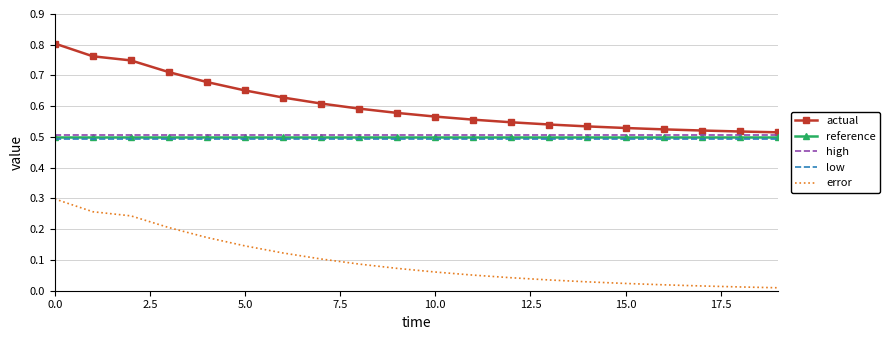

Which series has the largest total across all categories?

actual